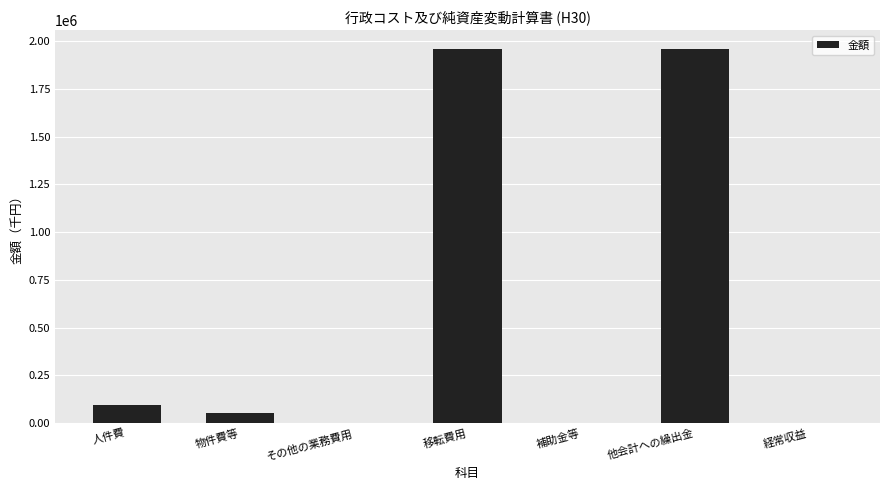

What is the average value?

581715